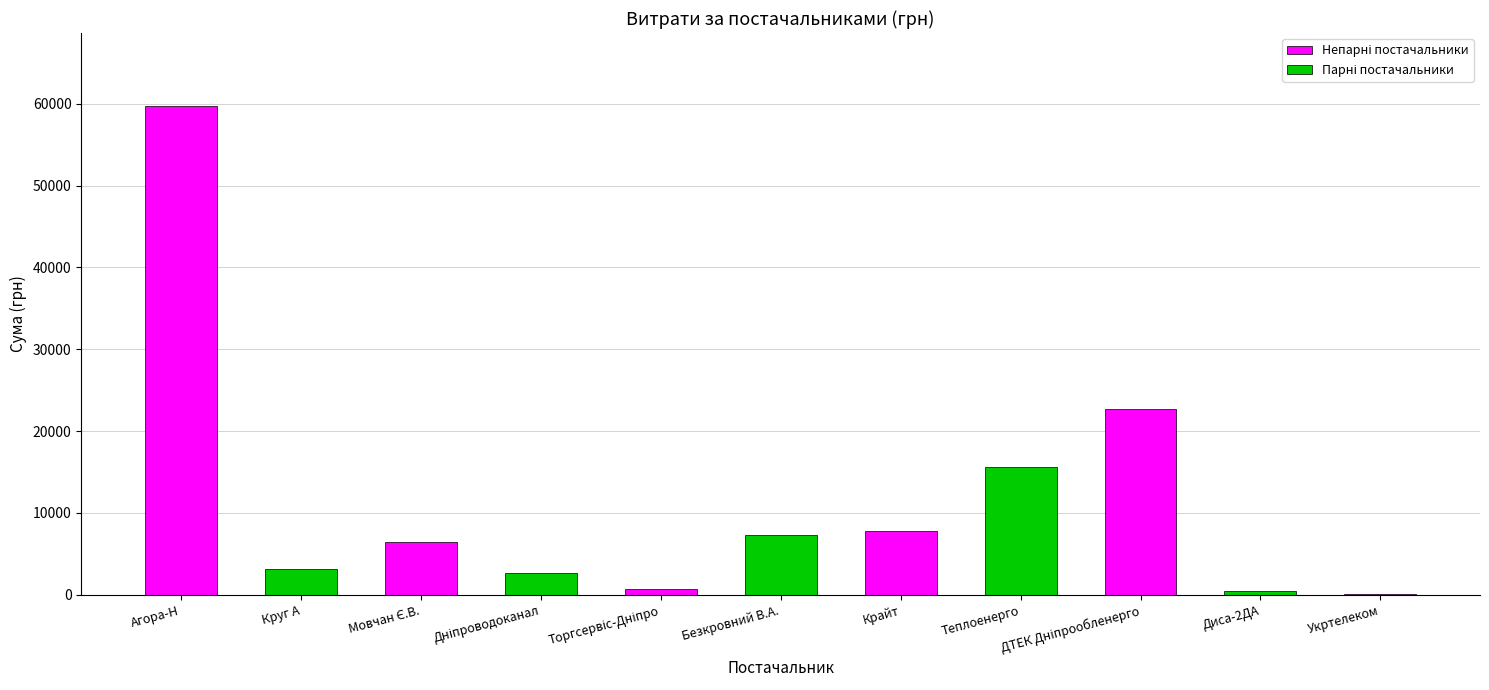

What is the sum of all values?

126769.3